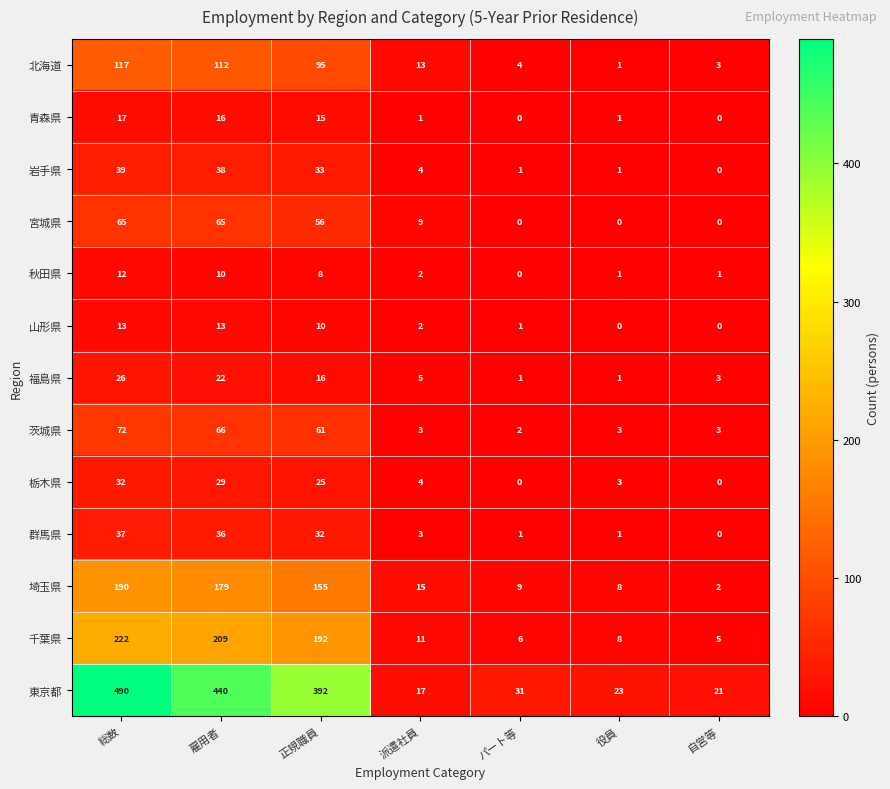

Where does the 青森県 series first go above 1?

総数